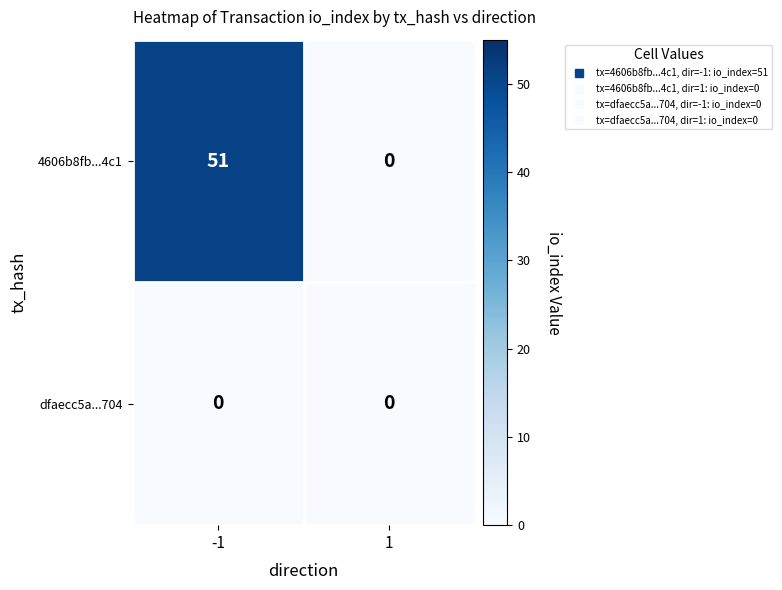

Reading left to right, what are all the values shown in this chart?

4606b8fb...4c1: -1=51	1=0
dfaecc5a...704: -1=0	1=0